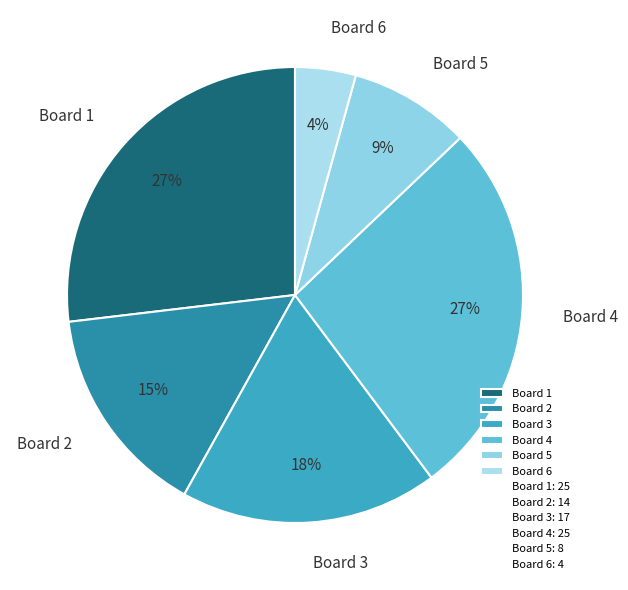

Which slice is the smallest?

Board 6